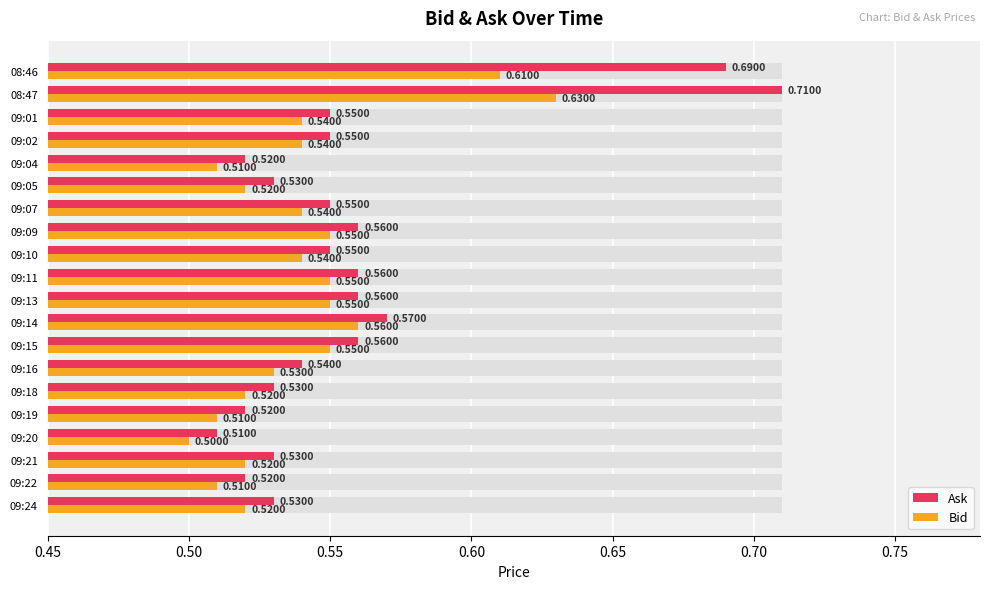

What are all the series names shown in the legend?

Ask, Bid